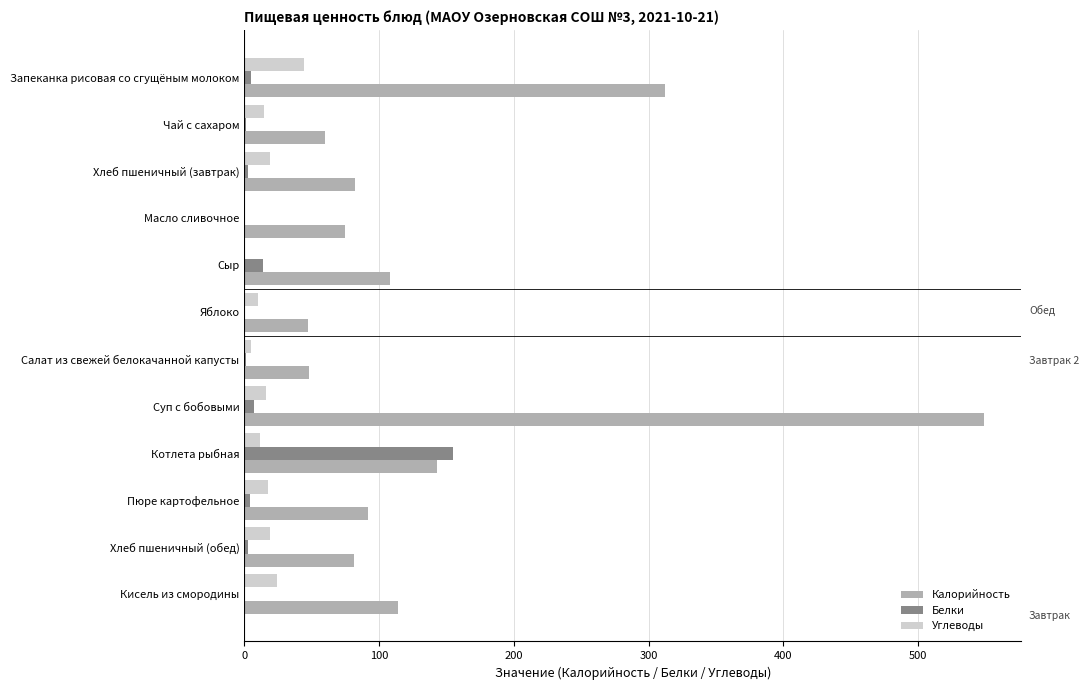

What is the average value of the Углеводы series?

15.2